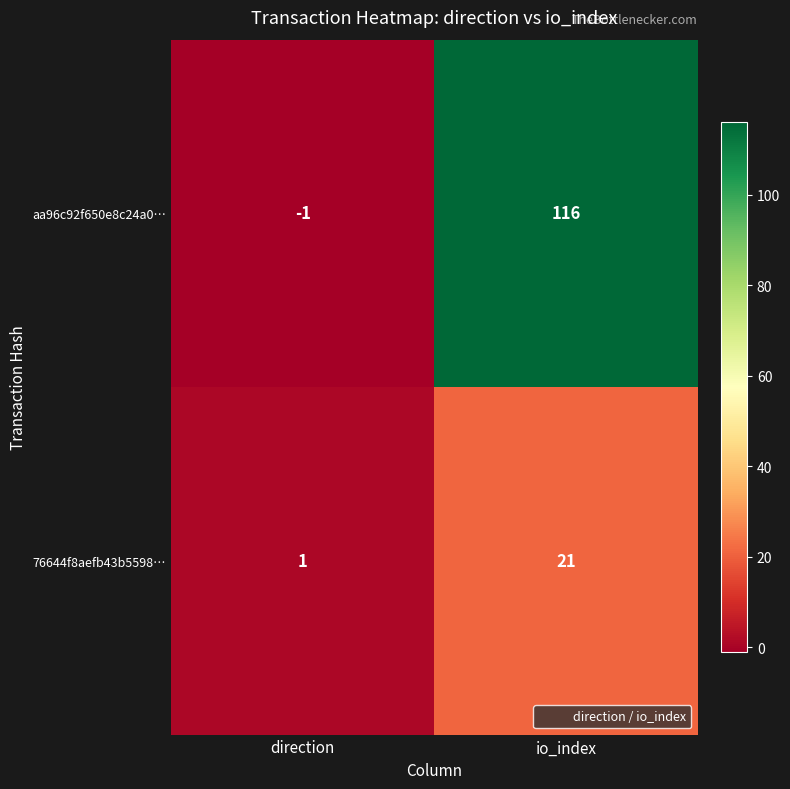

Is it true that aa96c92f650e8c24a0… equals 74 at io_index?

False